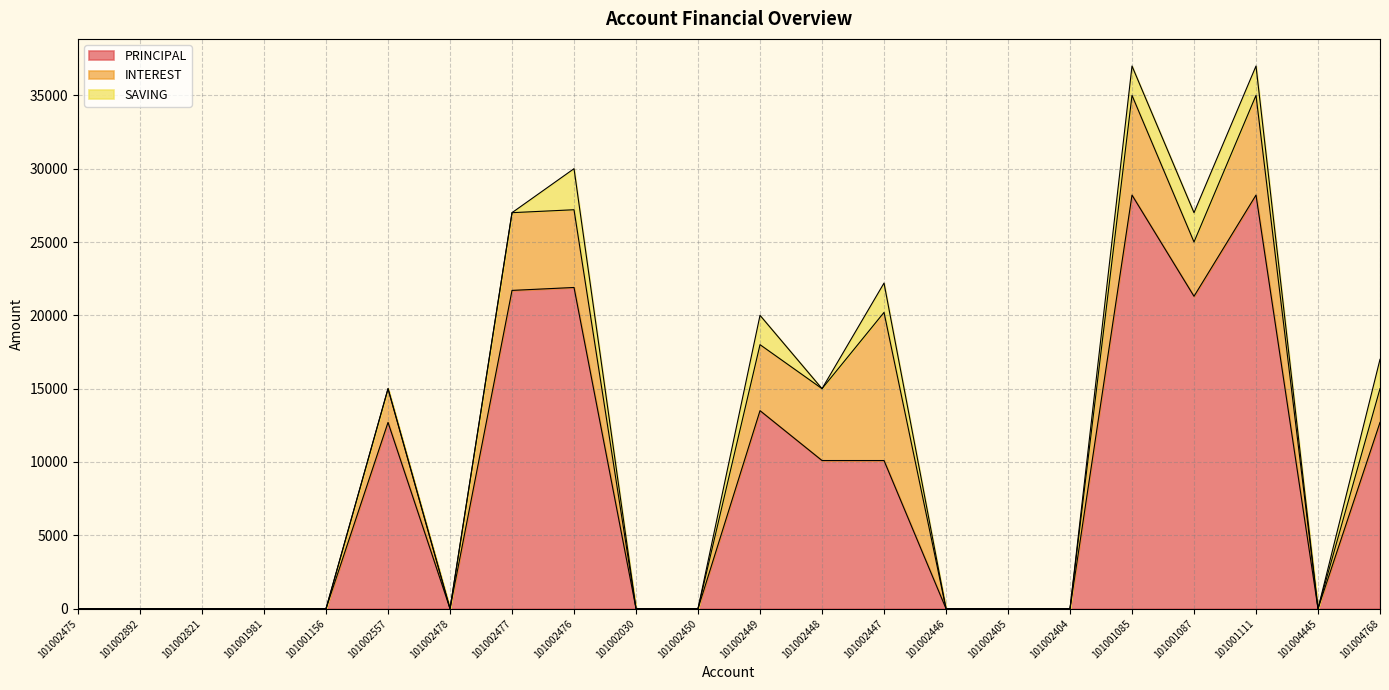

Does the chart display data point markers on the line(s)?

No